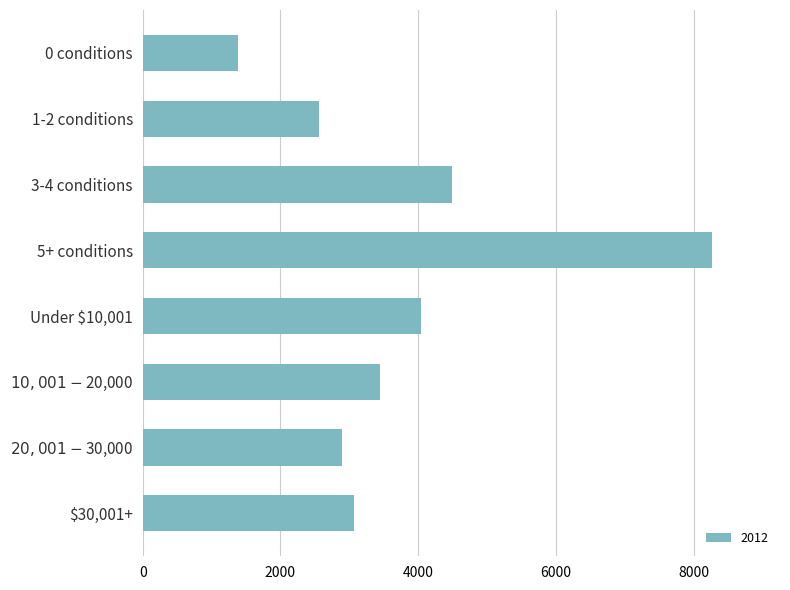

What is the value of the 3rd bar from the top?

4487.7